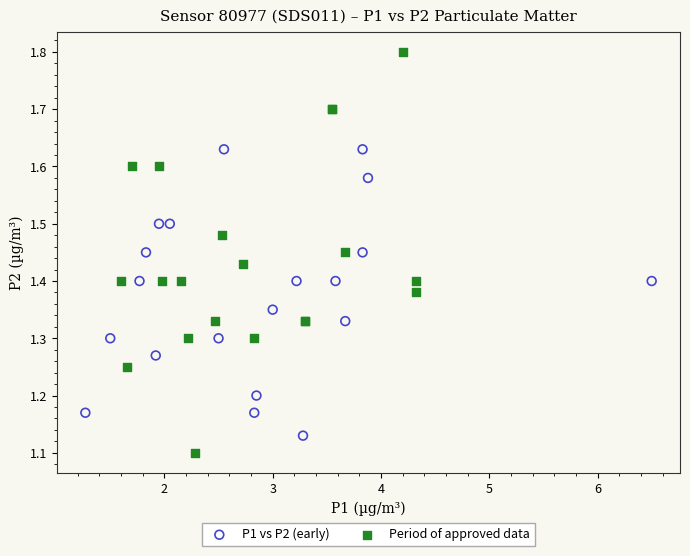

What are all the series names shown in the legend?

P1 vs P2 (early), Period of approved data